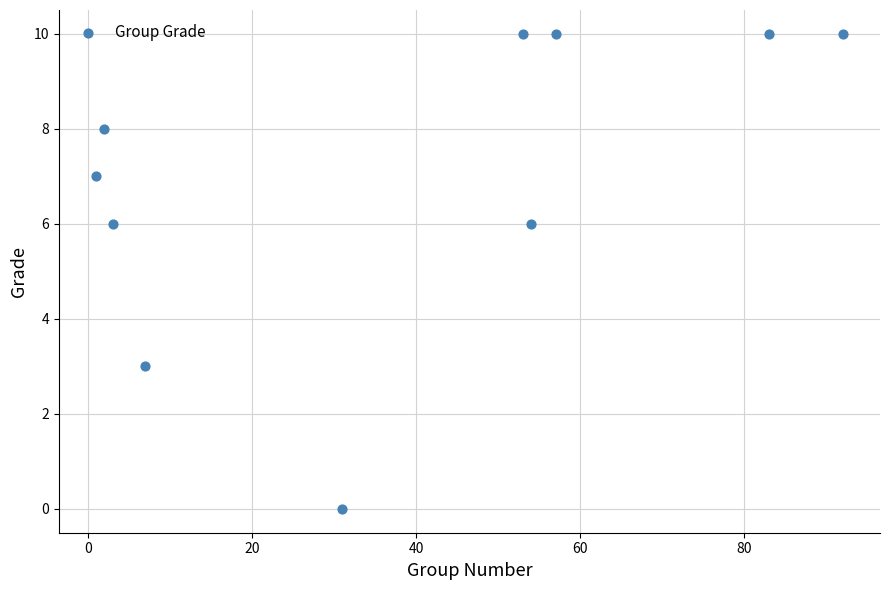

What is the range of Y values (max minus min)?

10